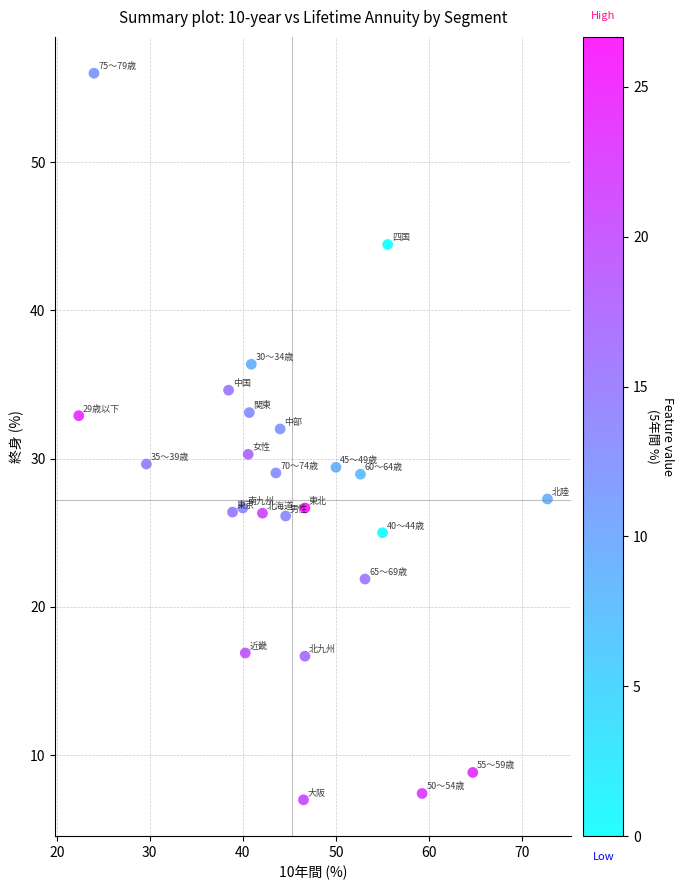

What is the range of Y values (max minus min)?

49.0